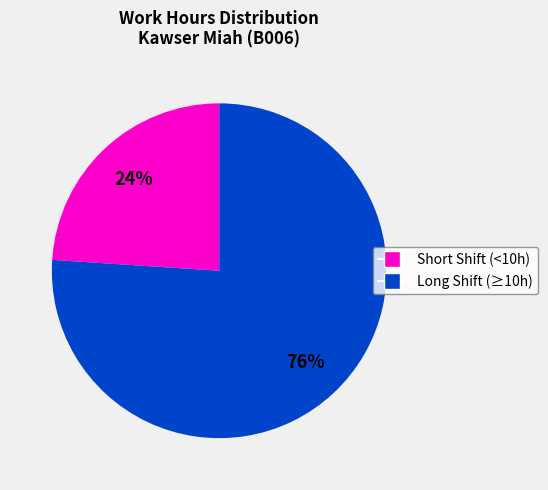

To the nearest percent, what is the average slice percentage?

50%